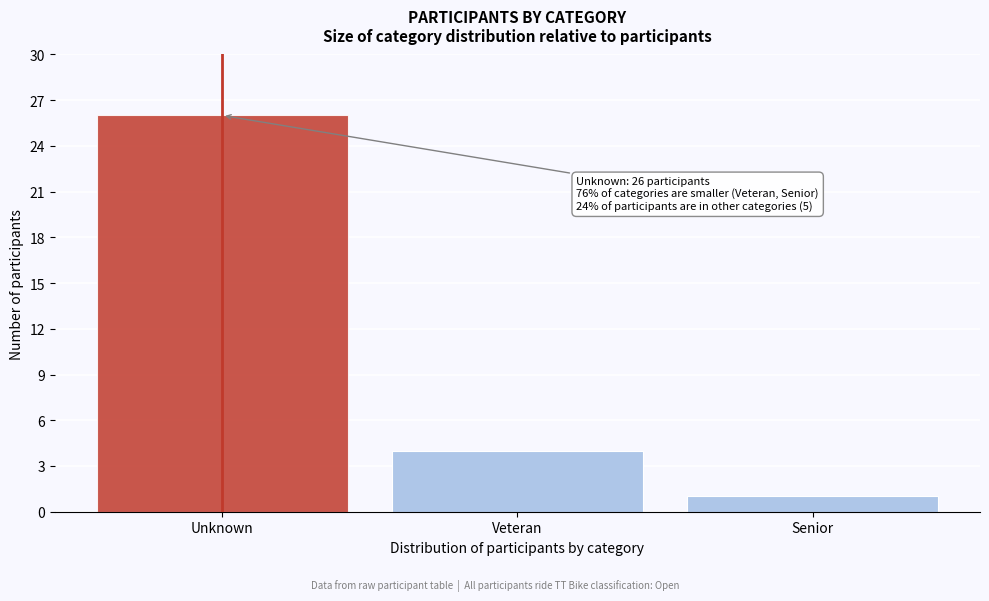

Reading right to left, transcribe all the data shown in this chart.

Senior=1	Veteran=4	Unknown=26